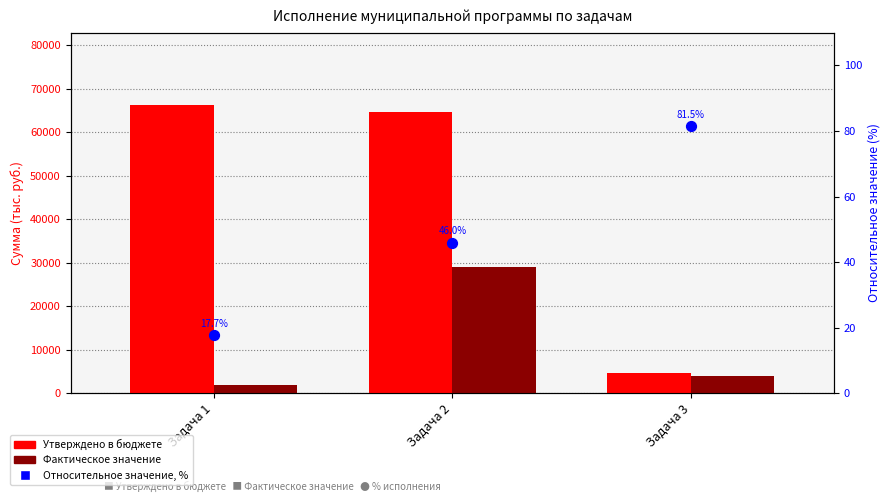

What is the total value across all series at Задача 1?

68337.5